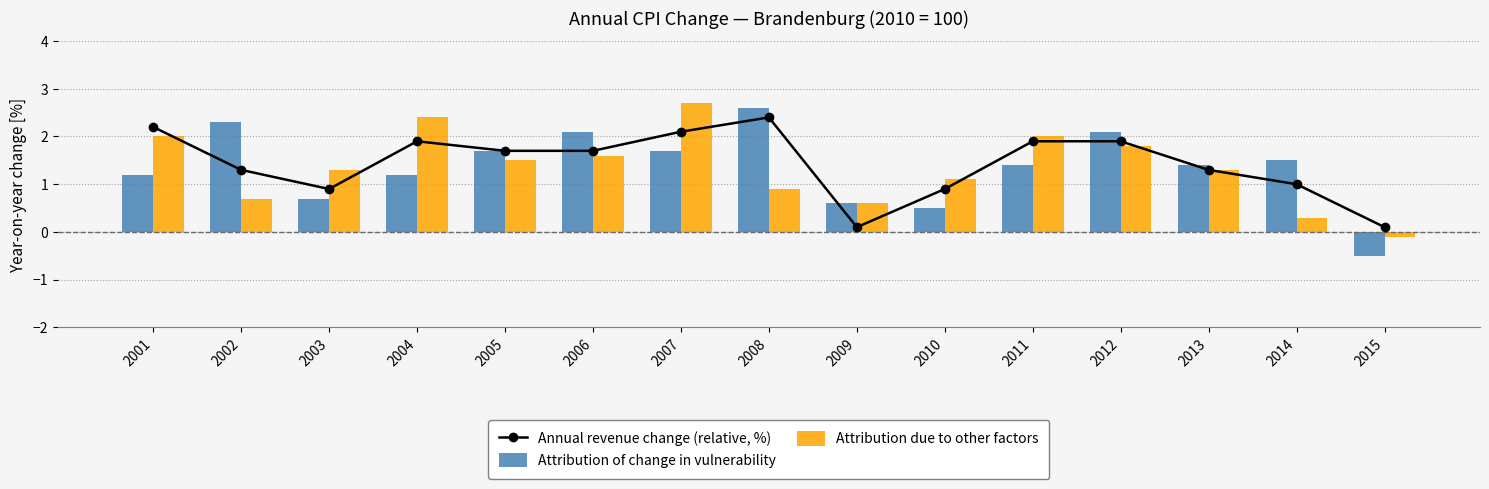

Is it true that Attribution due to other factors equals 0.9 at 2008?

True